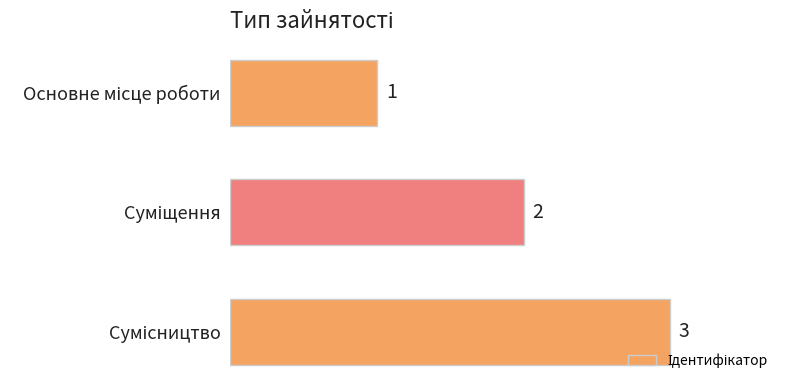

What is the sum of all values?

6